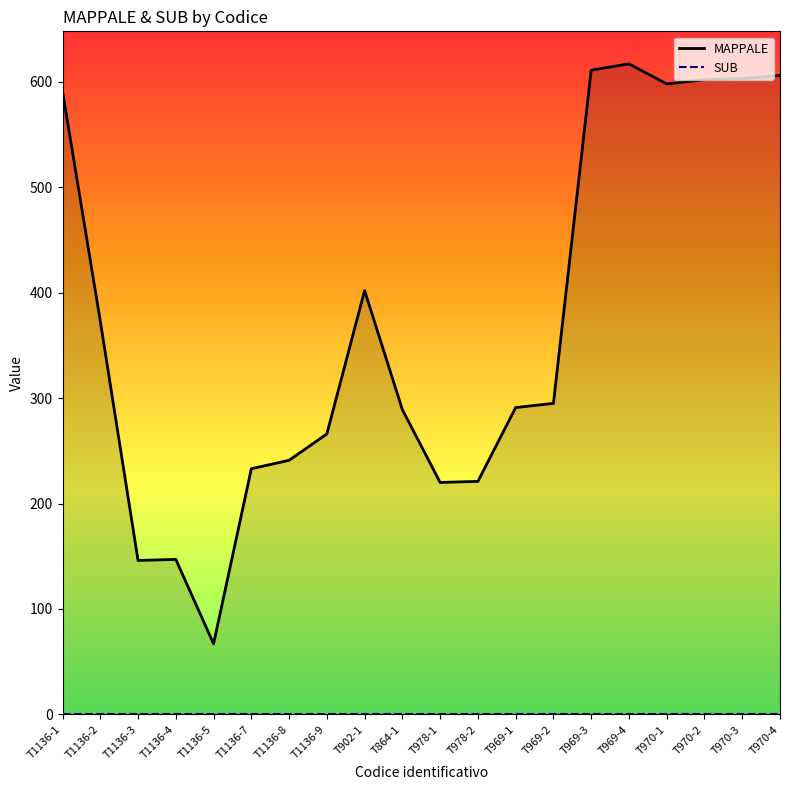

Rank the series by their maximum value, from lowest to highest.

SUB, MAPPALE